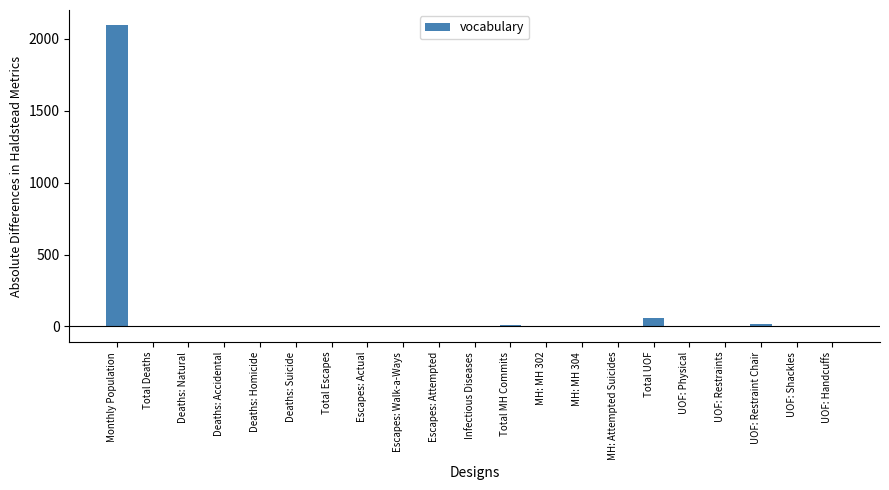

Count the number of categories in the chart.

21